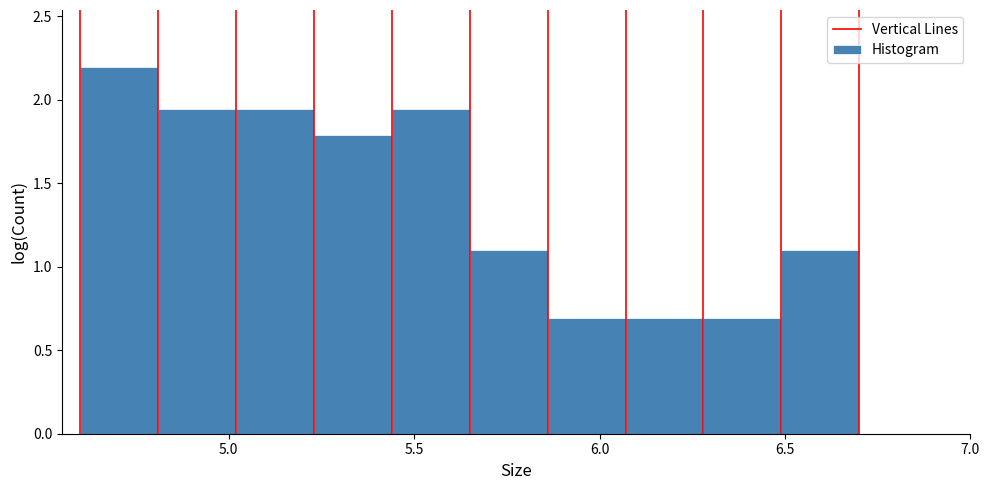

Which range on the x-axis has the tallest bar?

4.60 to 4.81